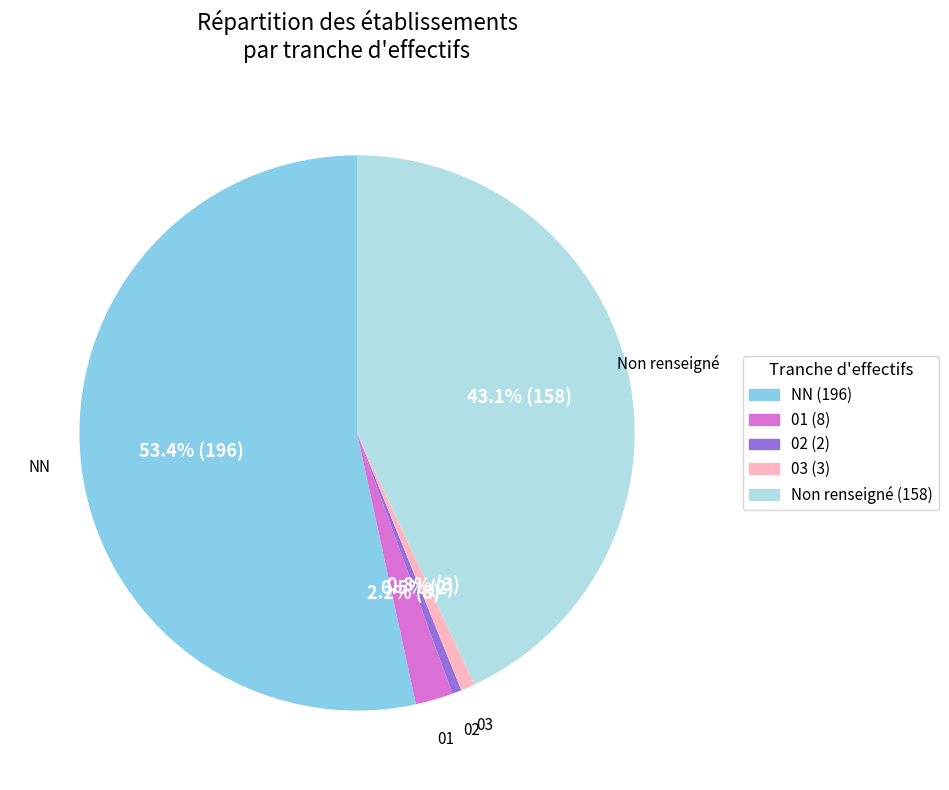

Is there any slice that represents more than half of the pie?

Yes